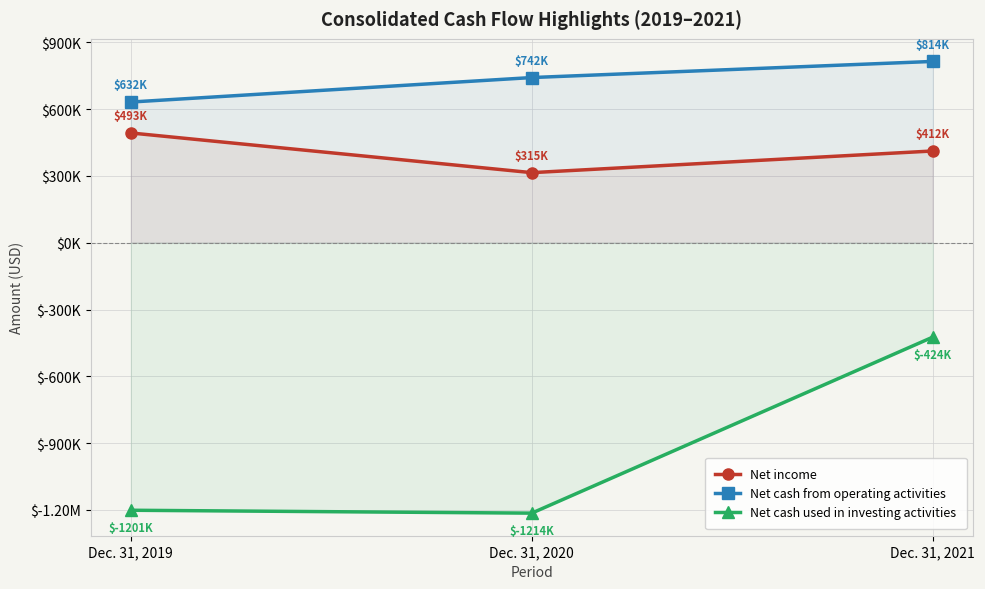

At which category is the sum across all series the highest?

Dec. 31, 2021